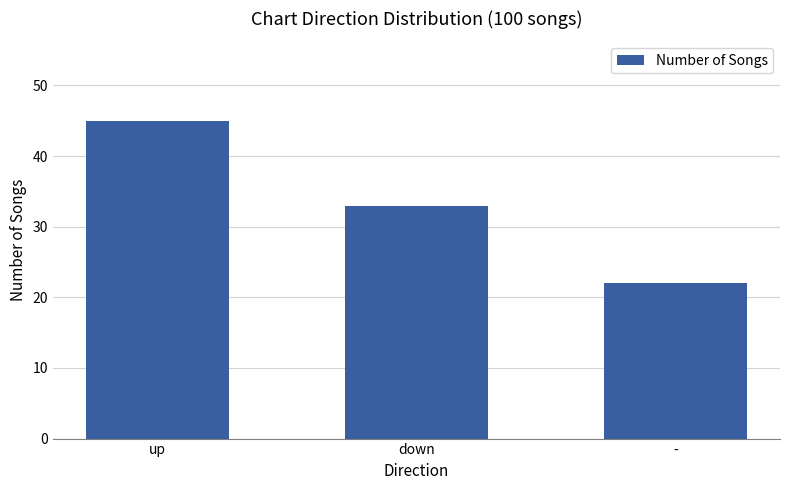

True or false: the data shows 47 at down.

False